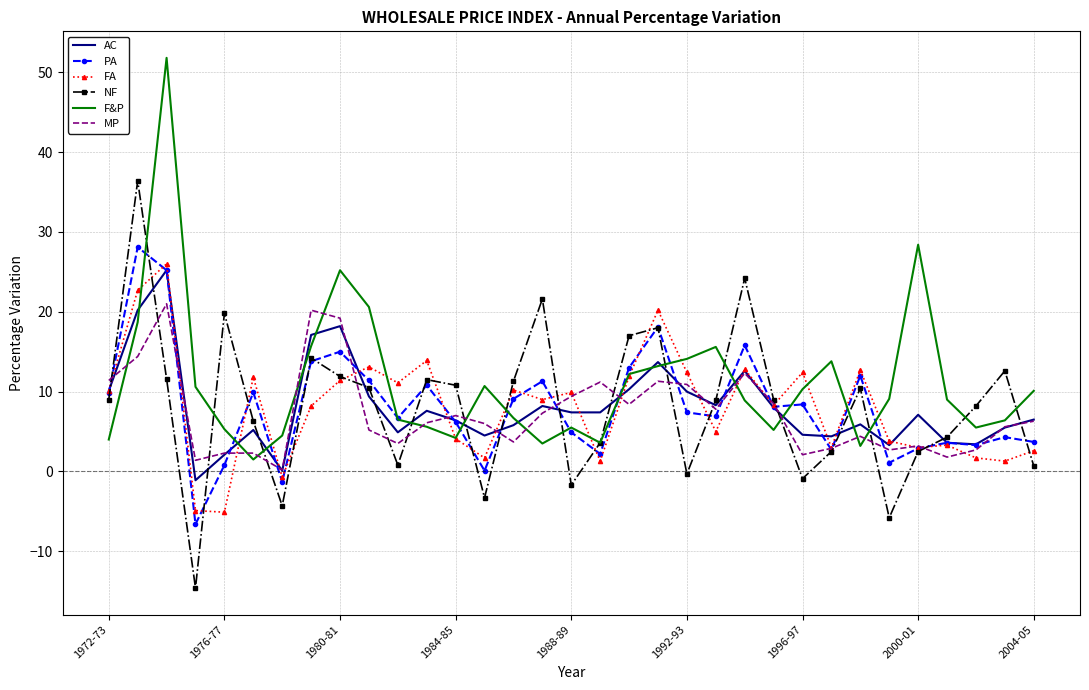

What is the minimum value for PA?

-6.6